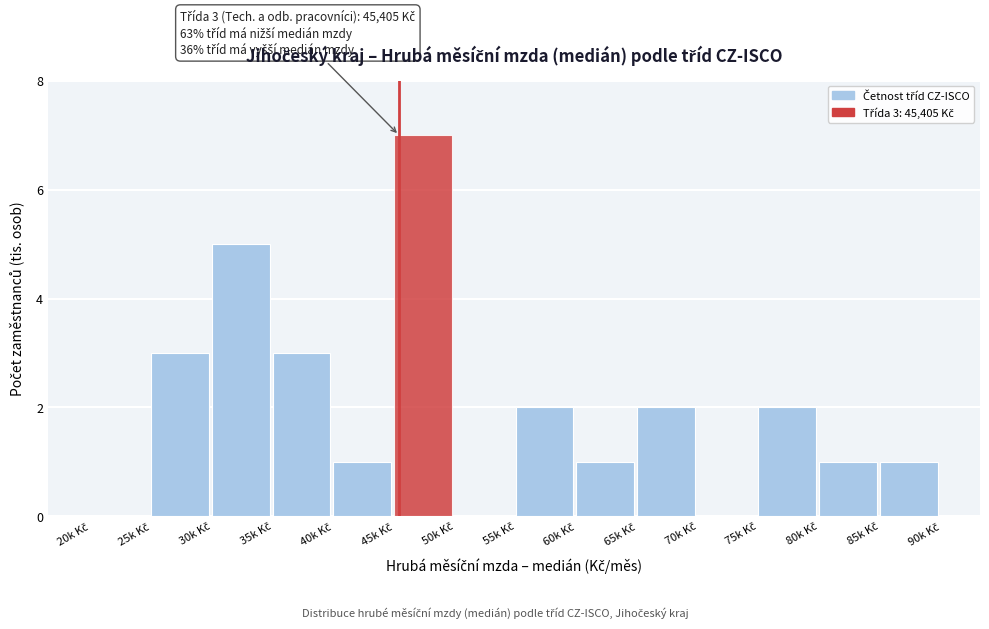

What is the sum of all values?

28